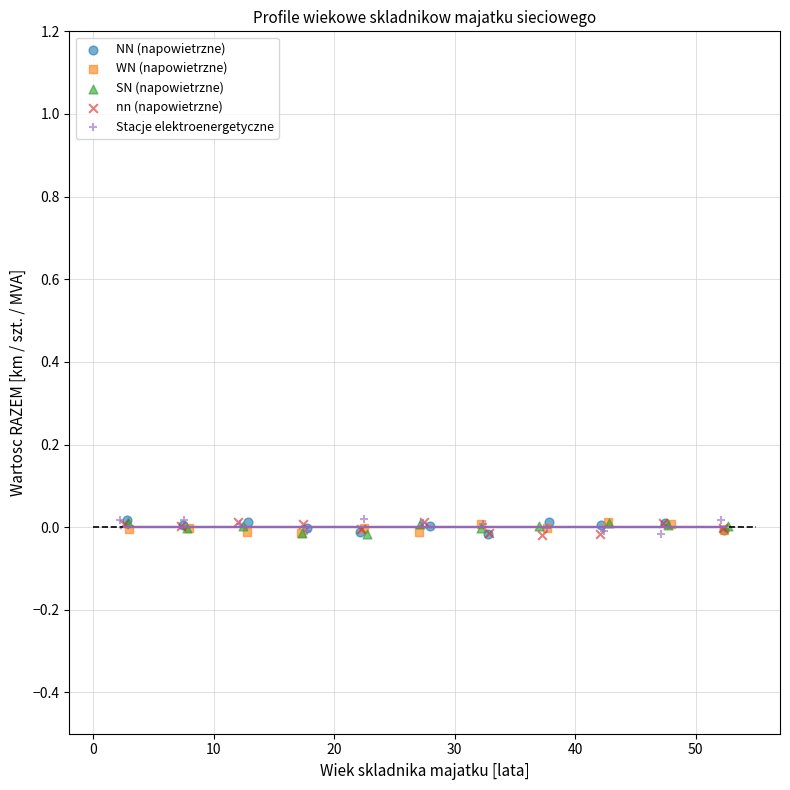

What are all the series names shown in the legend?

NN (napowietrzne), WN (napowietrzne), SN (napowietrzne), nn (napowietrzne), Stacje elektroenergetyczne